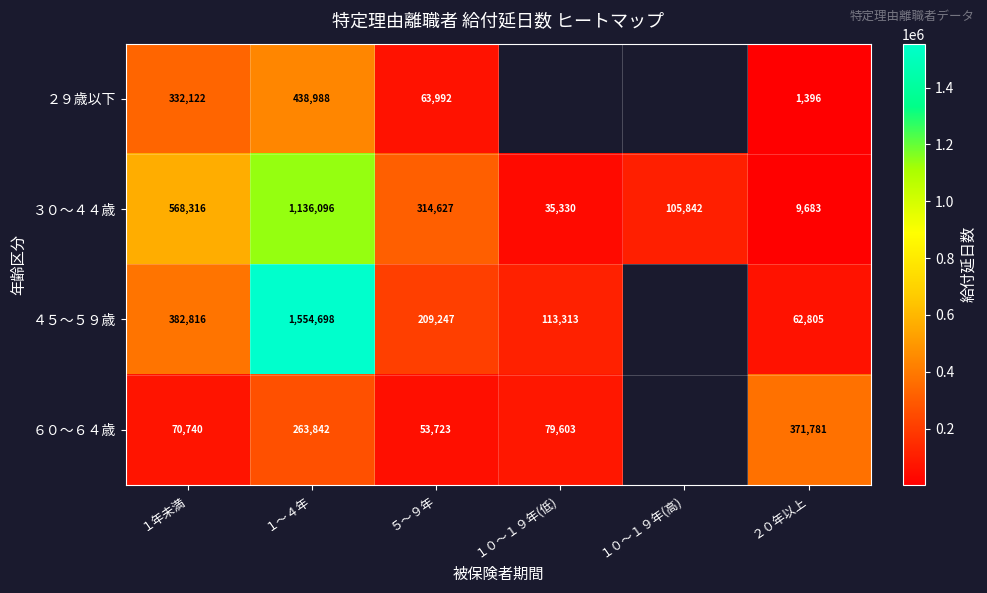

What is the sum of all ３０～４４歳 values?

2169894